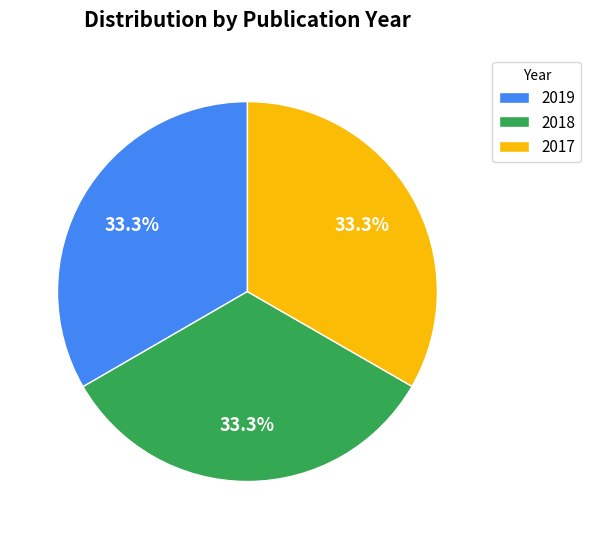

Approximately how many times larger is the value at 2019 compared to 2018?

1.0